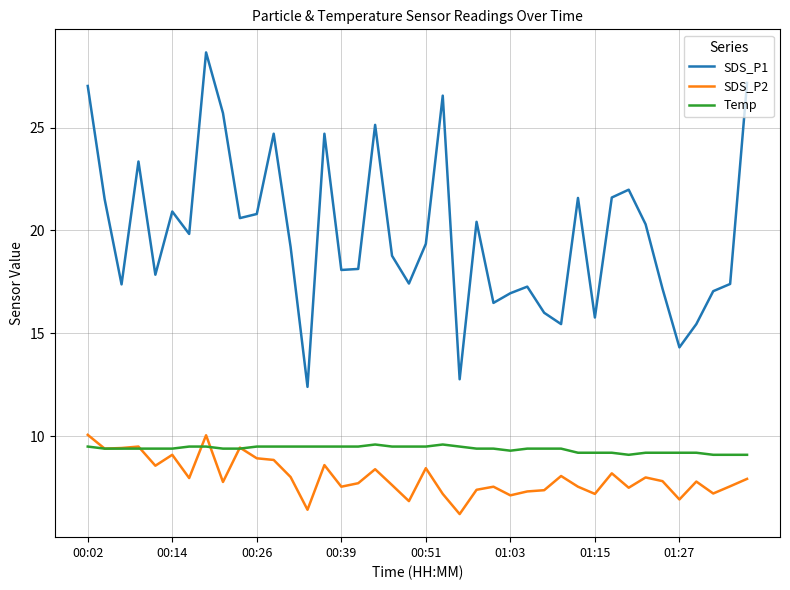

Which series has the largest range (max minus min)?

SDS_P1